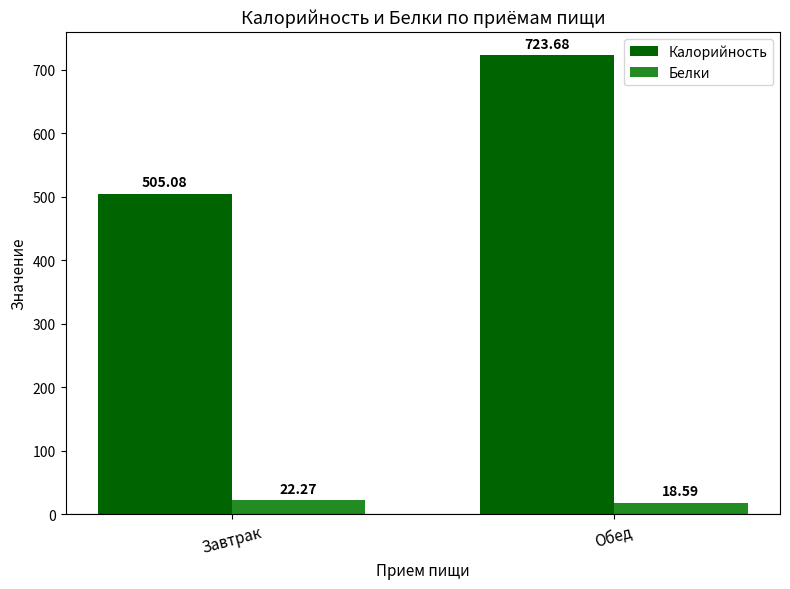

Is the value of Калорийность at Завтрак greater than the value of Белки at Обед?

Yes